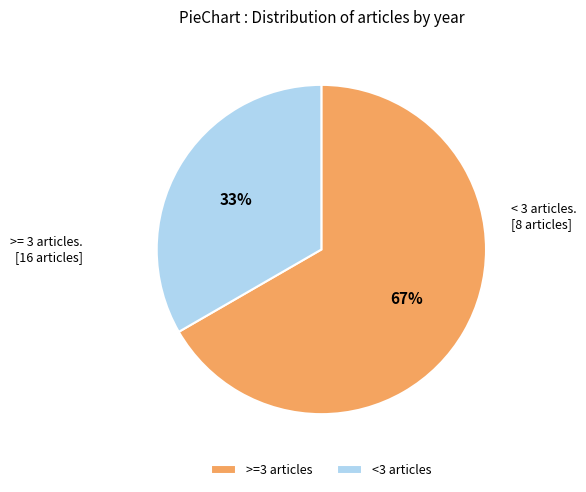

True or false: <3 articles accounts for 24% of the total.

False